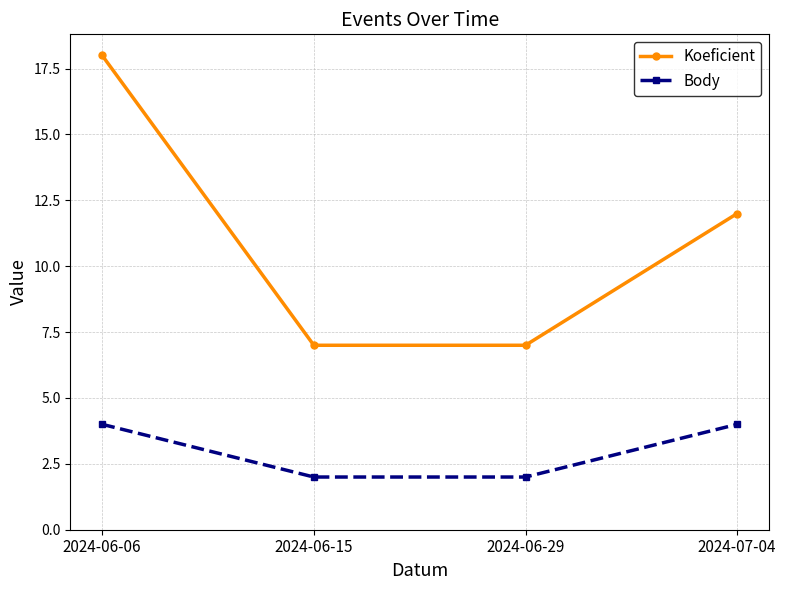

What is the maximum value for Koeficient?

18